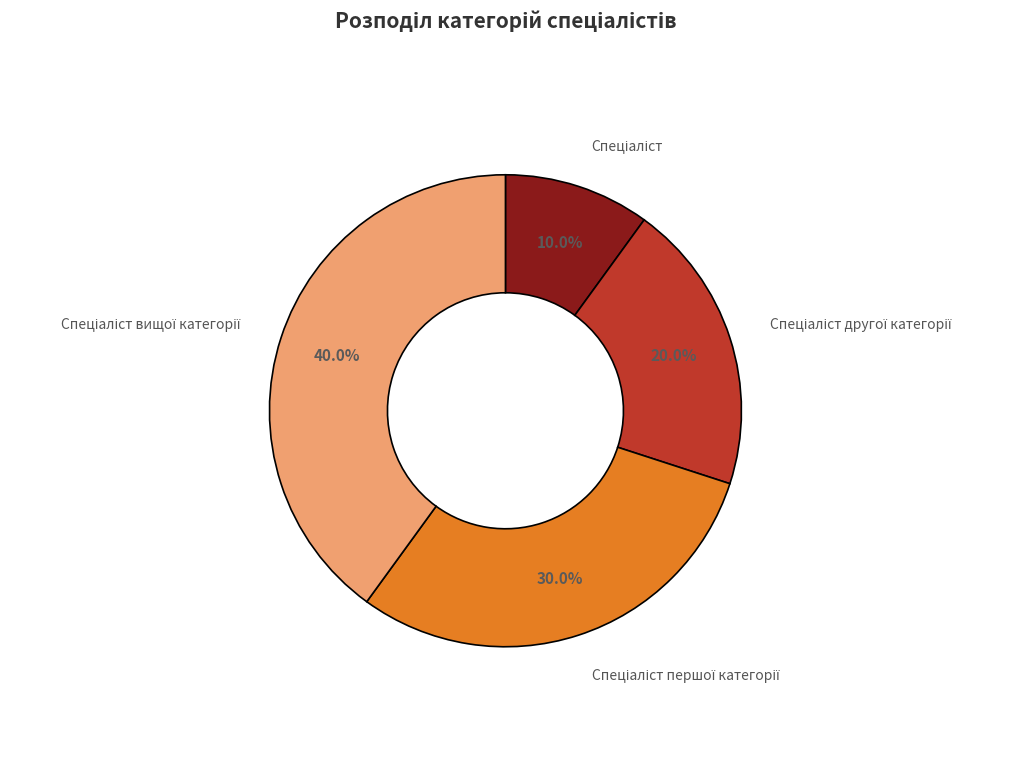

Is there any slice that represents more than half of the pie?

No